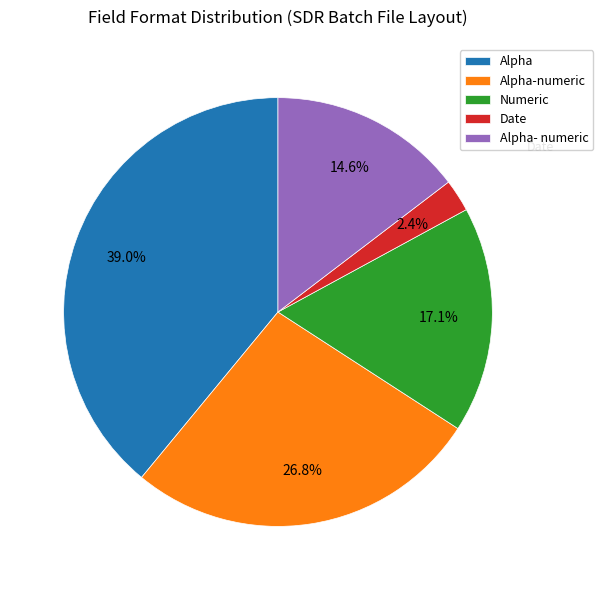

To the nearest percent, what is the combined percentage of Alpha- numeric and Alpha-numeric?

41%